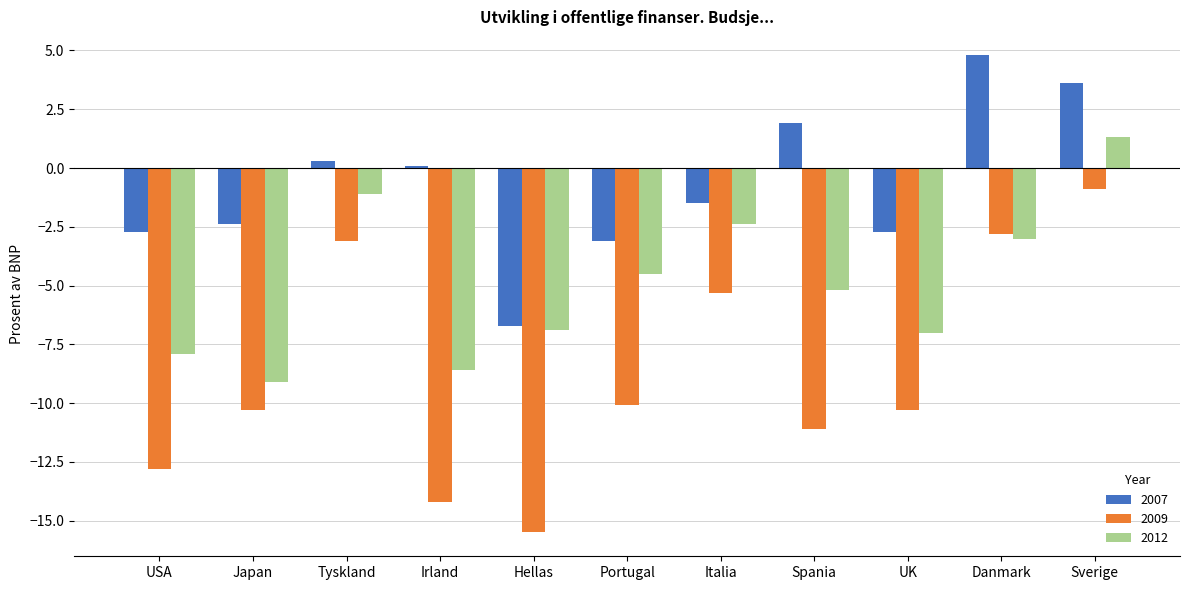

List the series in order of their overall mean, highest first.

2007, 2012, 2009